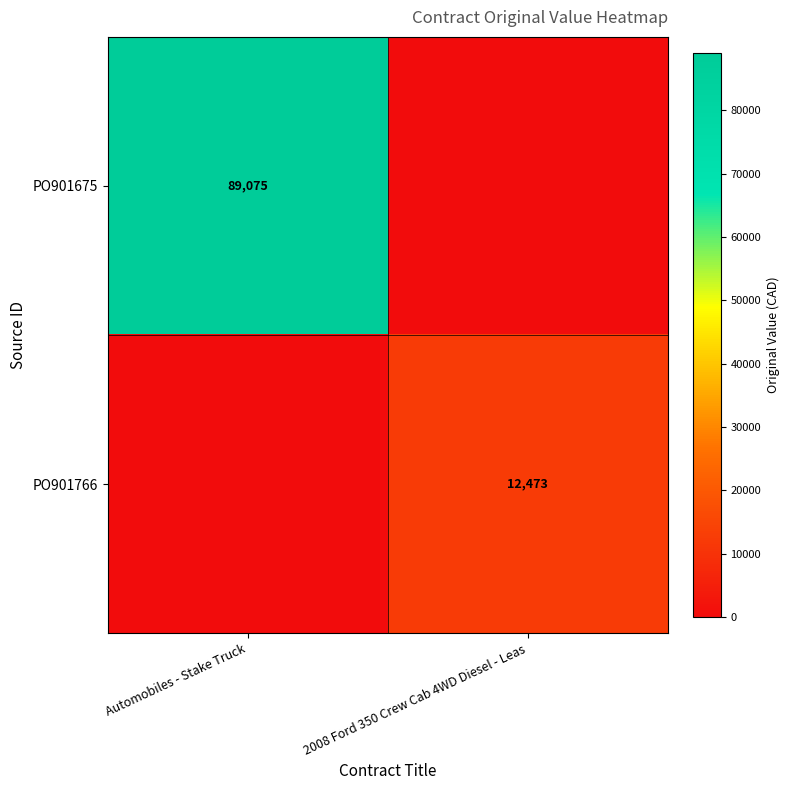

Is it true that PO901675 equals 89075 at Automobiles - Stake Truck?

True